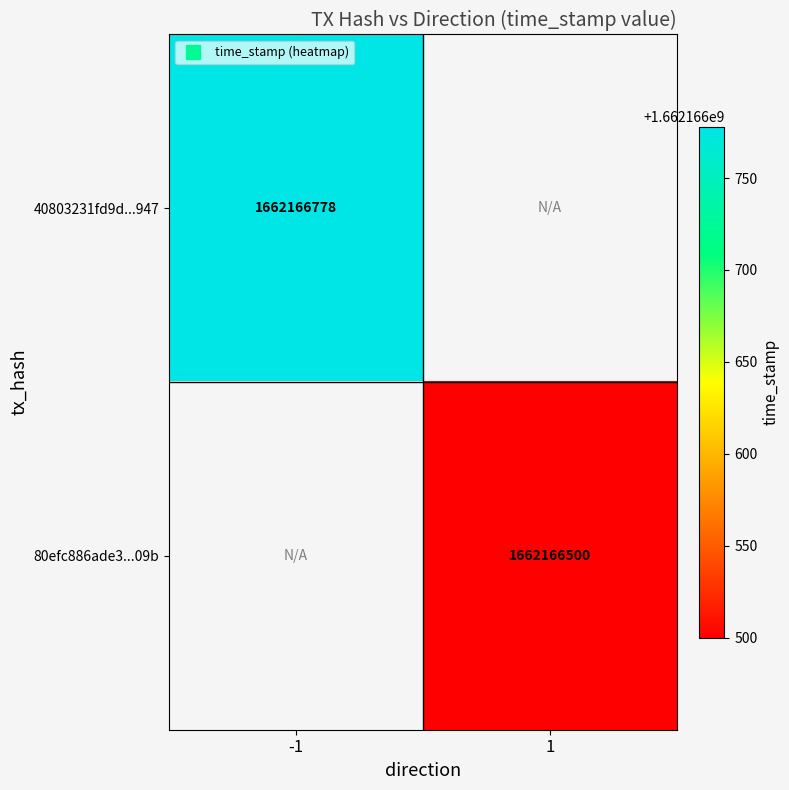

At -1, list the series in order from largest to smallest.

40803231fd9d9a3a7008473704413bcb795a947, 80efc886ade37833dcadb3c0e5c5f64f8dc009b